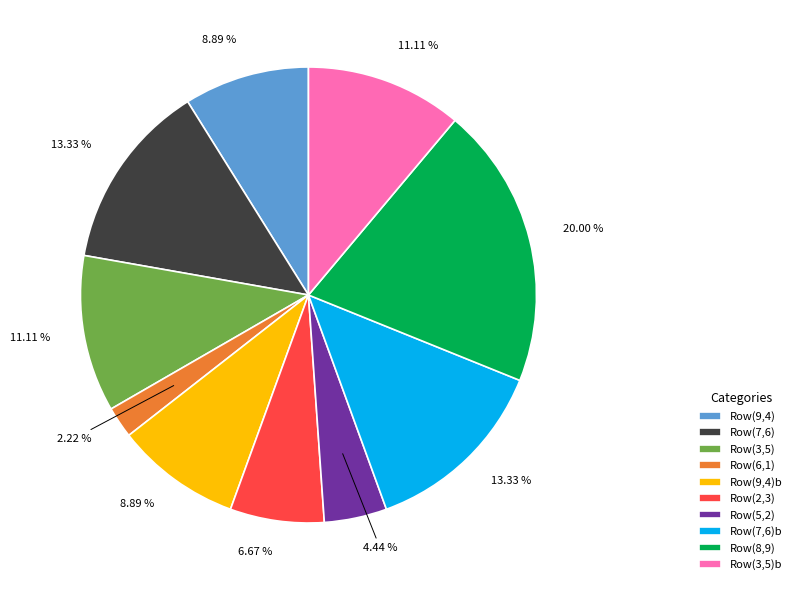

Does any single category account for the majority?

No